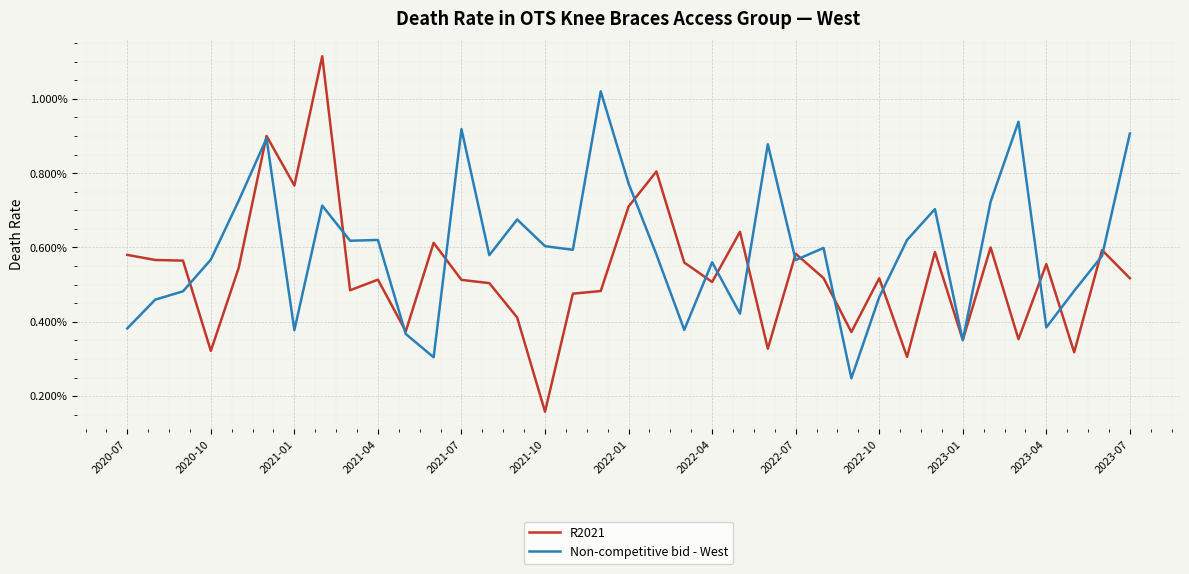

What are all the series names shown in the legend?

R2021, Non-competitive bid - West